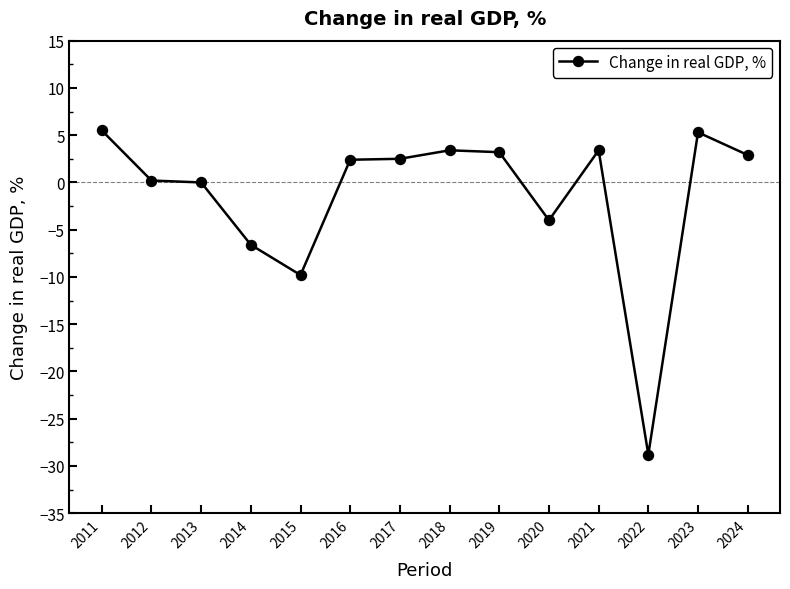

At which label is the value closest to -11?

2015